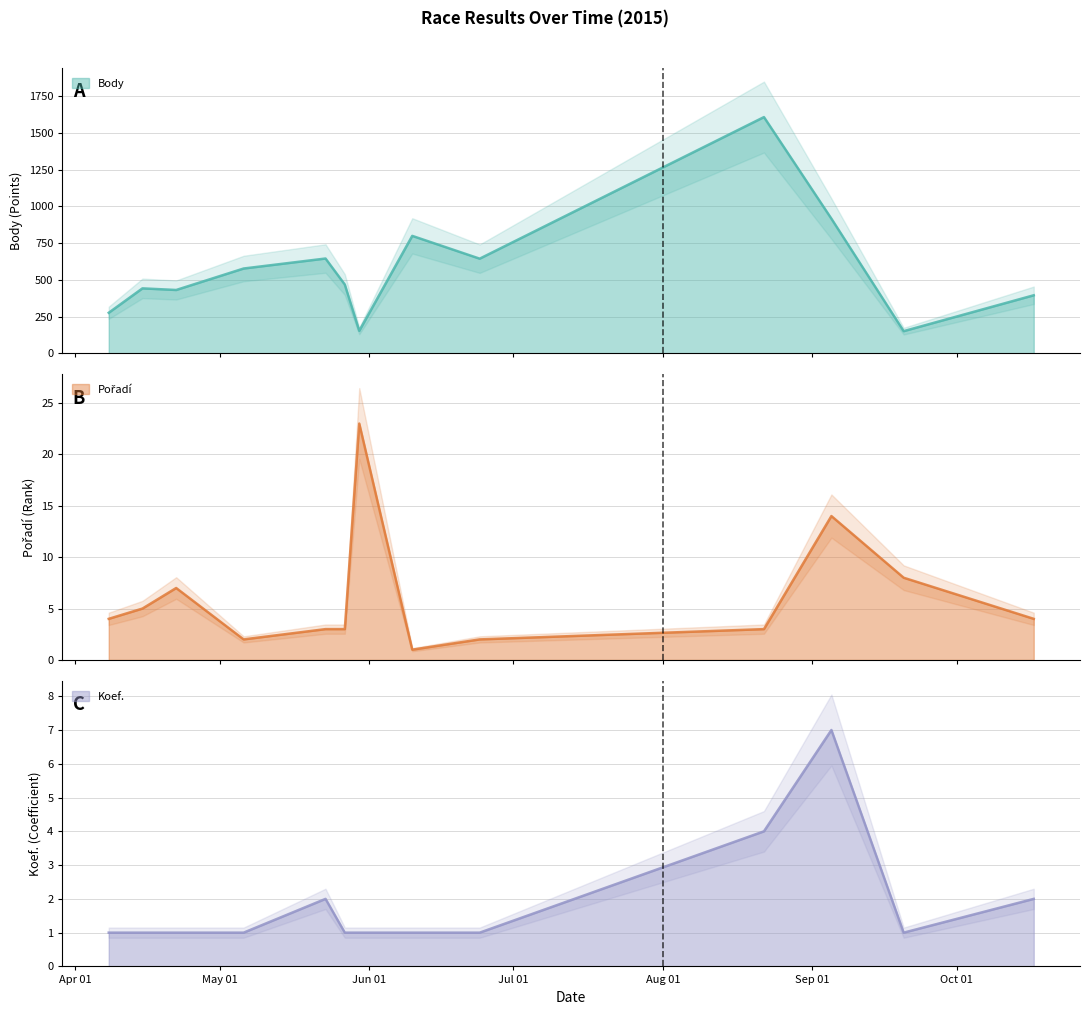

Which has a higher value, 2015-05-27 or 2015-05-27?

2015-05-27